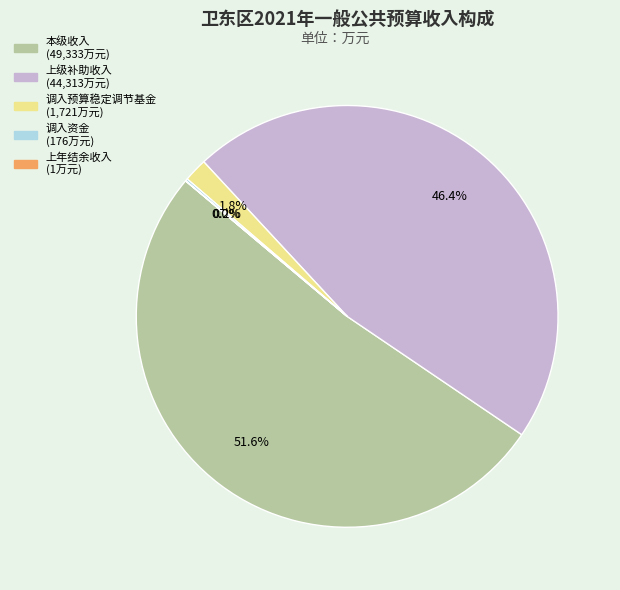

Which category has the biggest portion of the pie?

本级收入